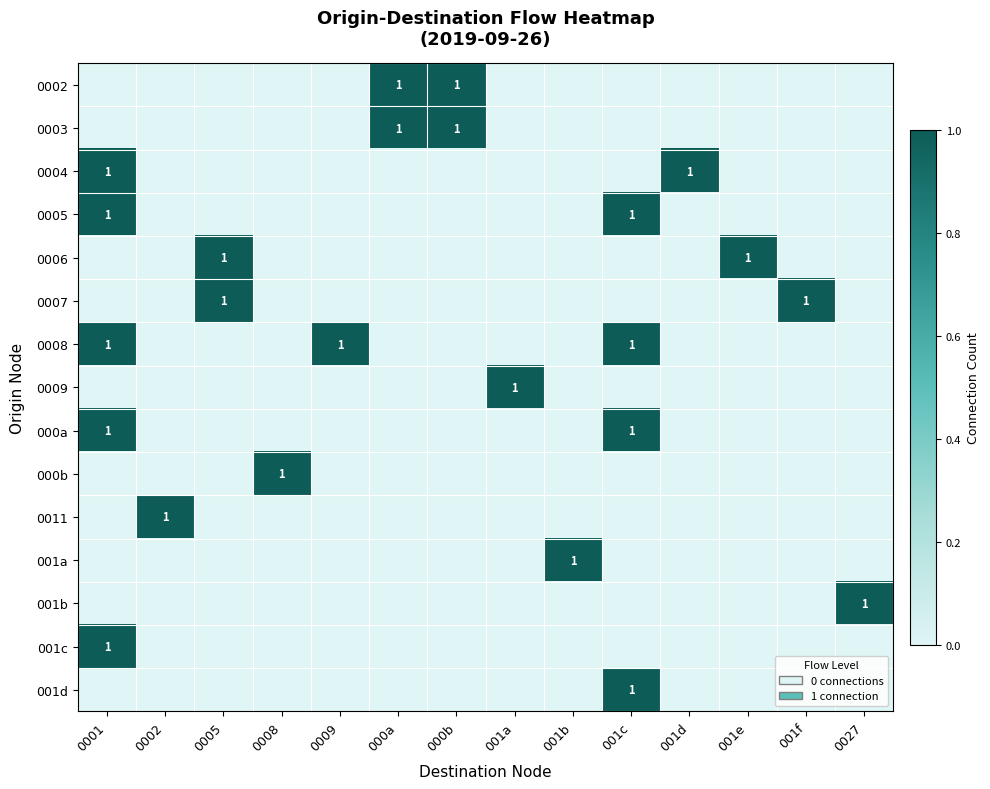

What is the greatest value displayed?

1